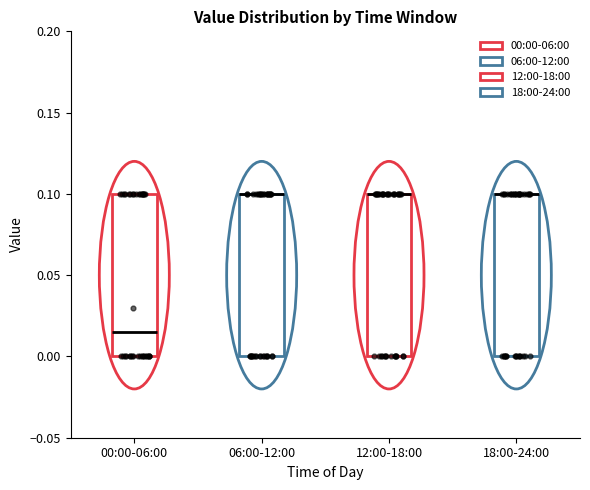

Reading left to right, transcribe this box plot: for each box, give where its median line is, the range the box spans, and where its two whiskers end, as read against the y-axis. The values are not printed on the chart, so give them approximately, as read against the axis.

00:00-06:00: median 0.015, box 0.000 to 0.100, whiskers 0.000 to 0.100
06:00-12:00: median 0.100 (drawn on the box's upper edge), box 0.000 to 0.100, whiskers 0.000 to 0.100
12:00-18:00: median 0.100 (drawn on the box's upper edge), box 0.000 to 0.100, whiskers 0.000 to 0.100
18:00-24:00: median 0.100 (drawn on the box's upper edge), box 0.000 to 0.100, whiskers 0.000 to 0.100